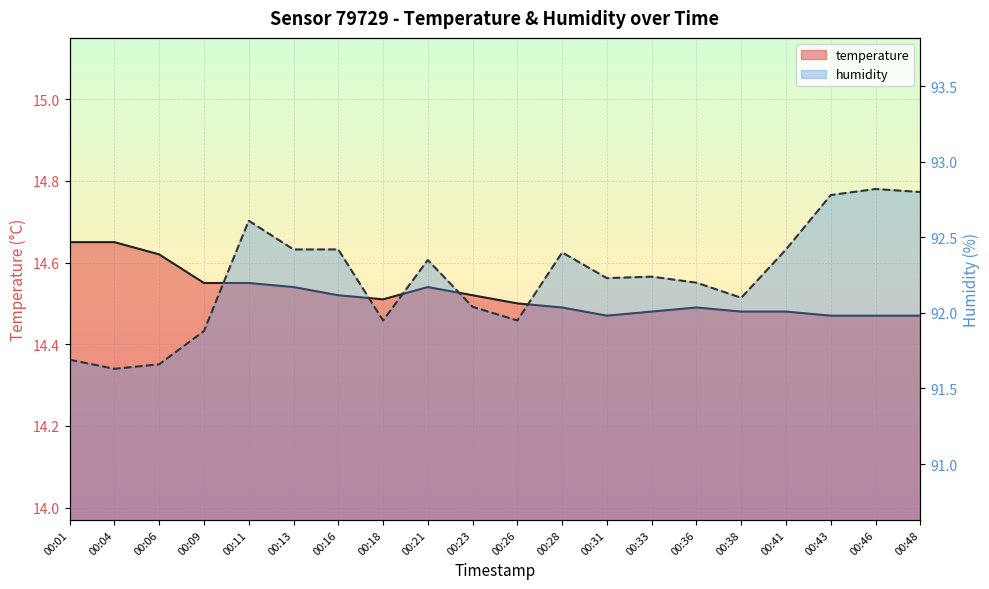

What is the value of the humidity point at the 7th from the left?

92.4